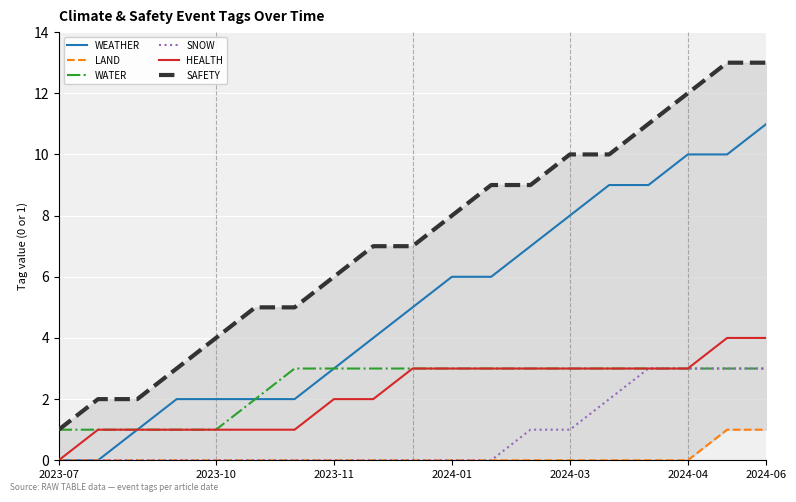

The value of HEALTH at 2024-03 is 2. True or false?

False